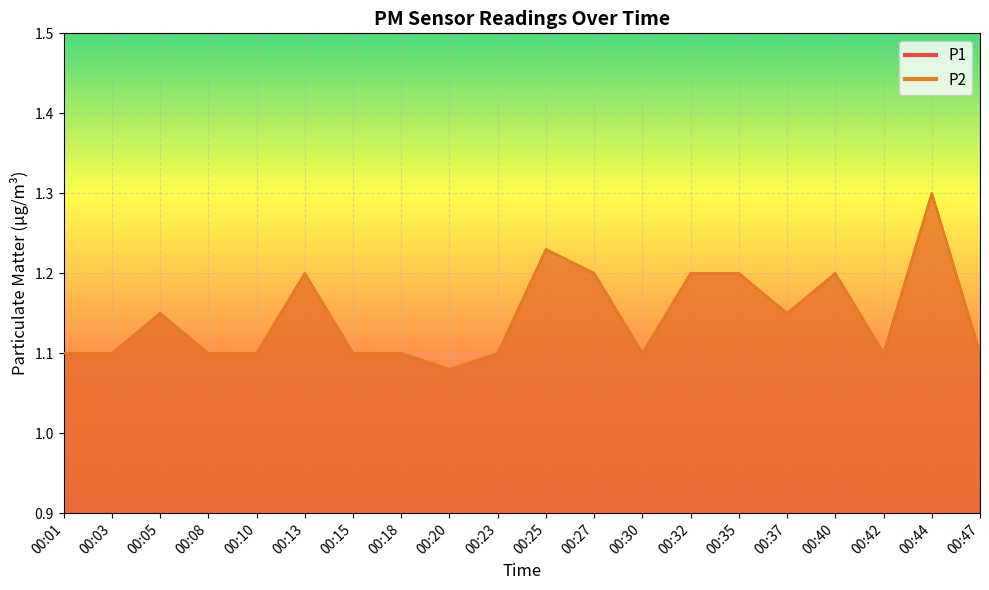

What is the smallest value displayed?

1.1